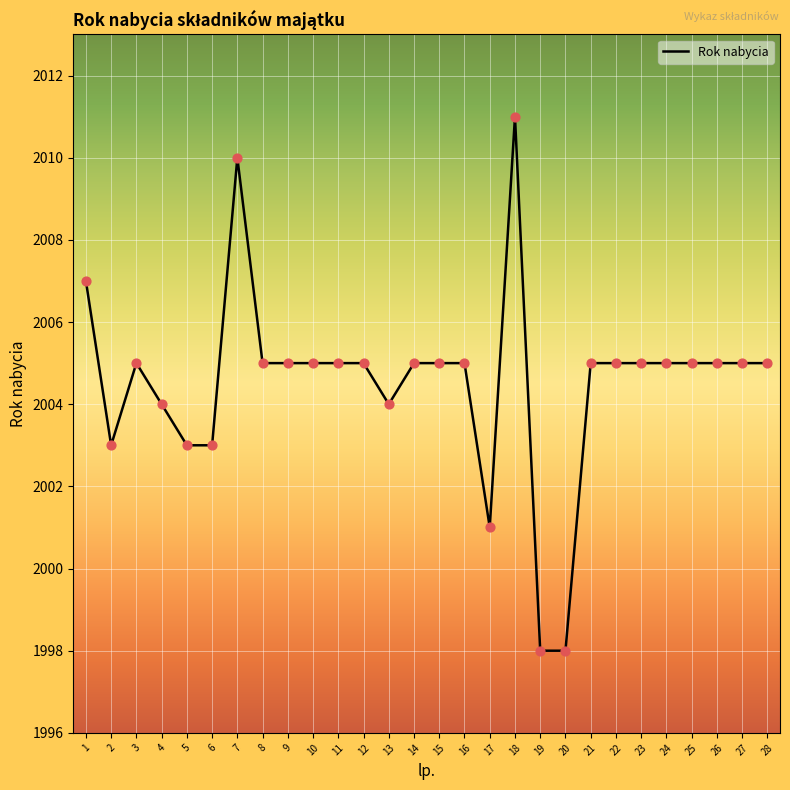

What is the change in value from 6 to 17?

-2